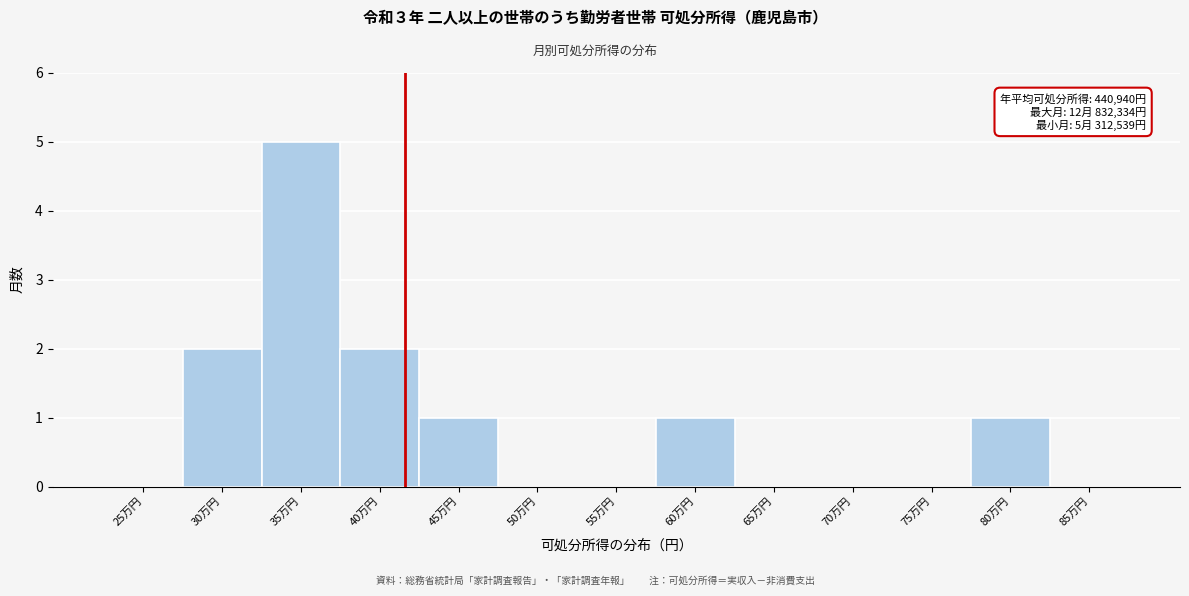

Reading right to left, transcribe all the data shown in this chart.

85万円=0	80万円=1	75万円=0	70万円=0	65万円=0	60万円=1	55万円=0	50万円=0	45万円=1	40万円=2	35万円=5	30万円=2	25万円=0